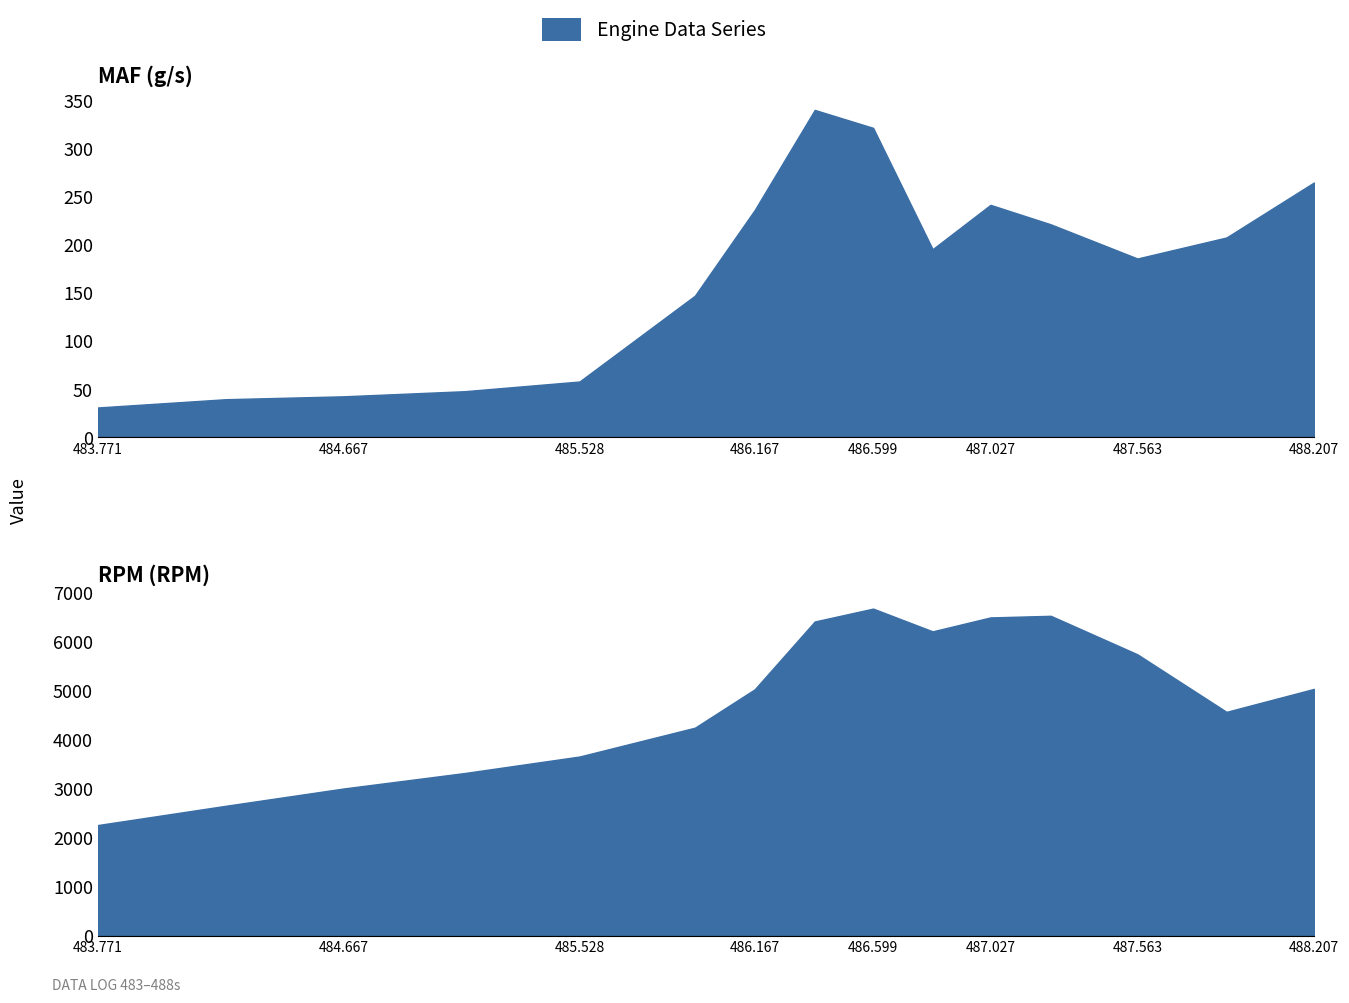

In MAF (g/s), how many points are lower than both neighbors (excluding endpoints)?

2